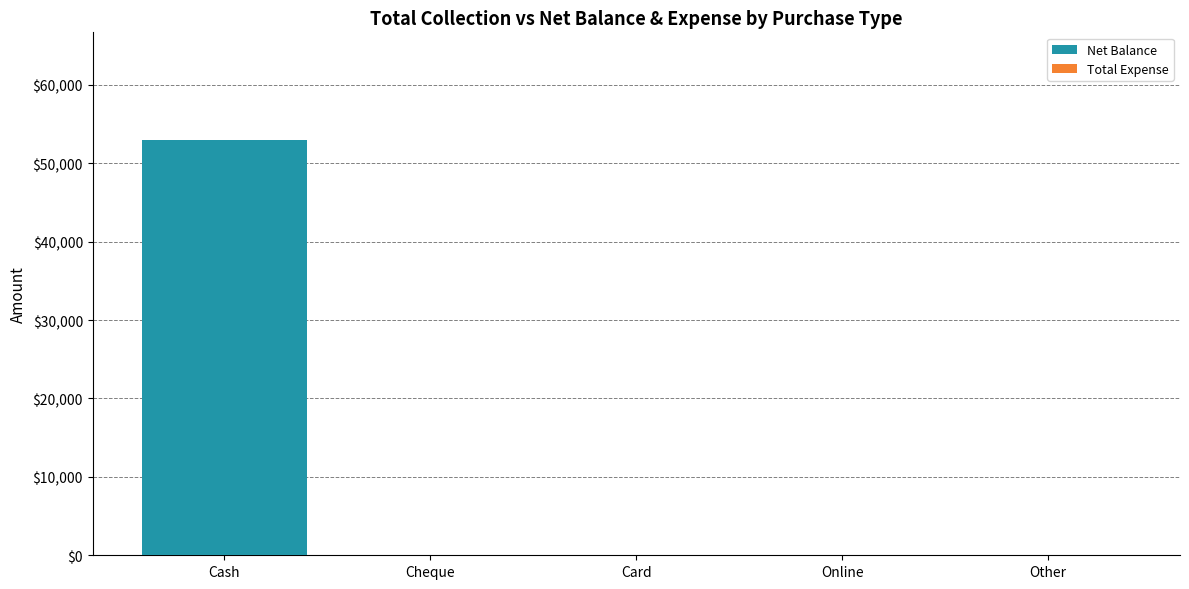

Reading right to left, transcribe all the data shown in this chart.

Other=0	Online=0	Card=0	Cheque=0	Cash=52999